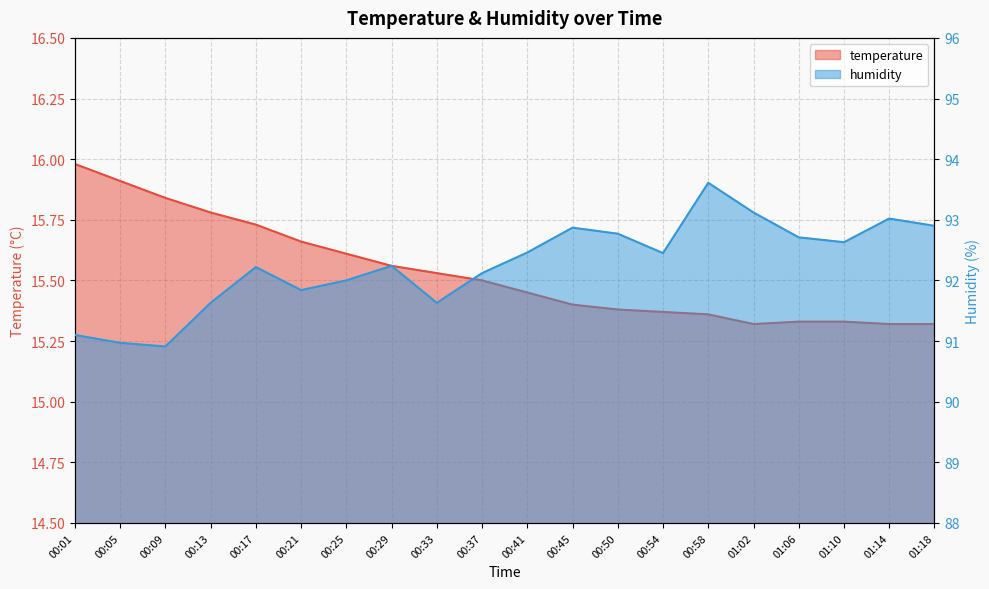

What is the minimum value shown in the chart?

15.3